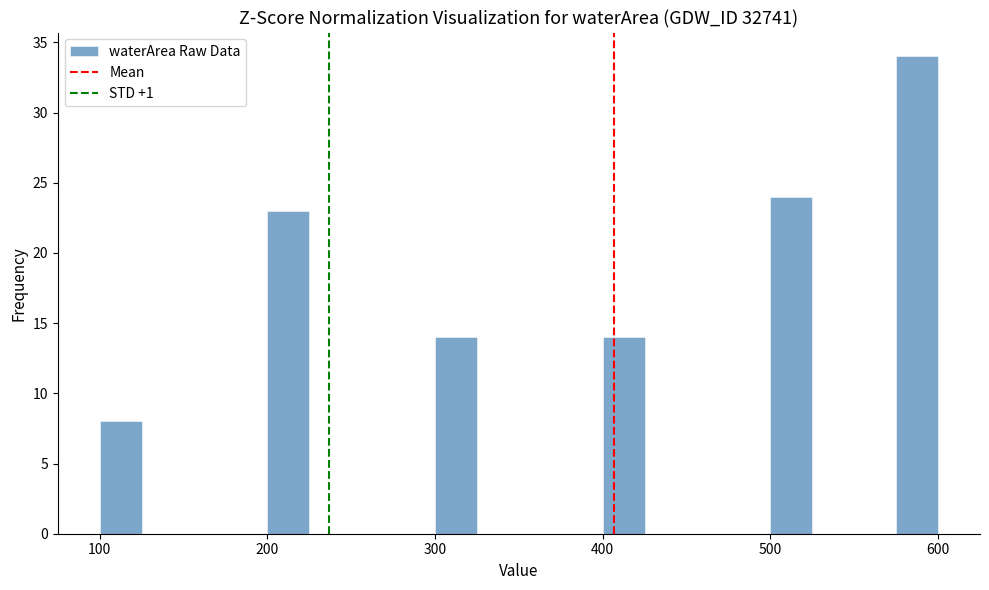

Around what value on the x-axis is the tallest bar? Give the approximate position of its centre, as read against the axis.

590